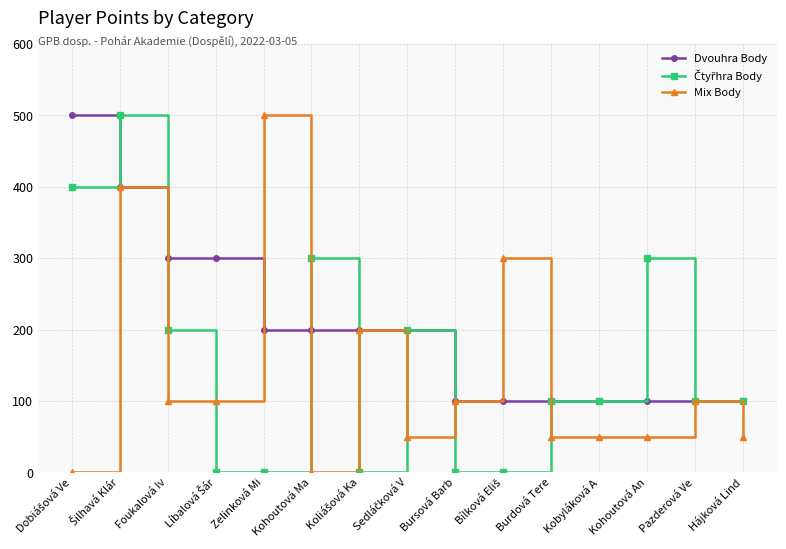

What is the label of the 6th point from the left?

Kohoutová Ma